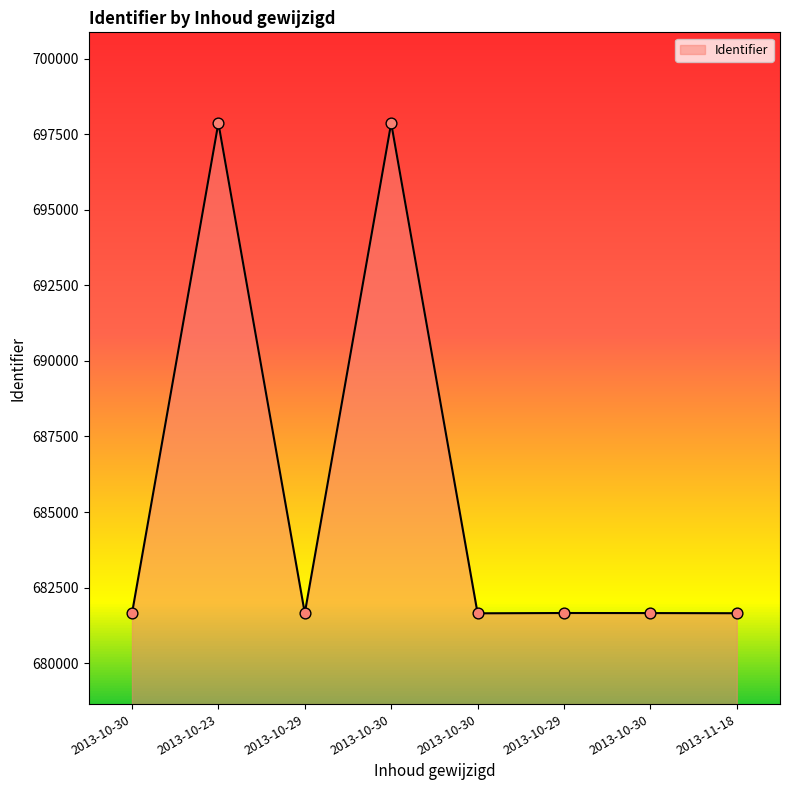

Between 2013-10-30 and 2013-10-30, which is larger?

2013-10-30